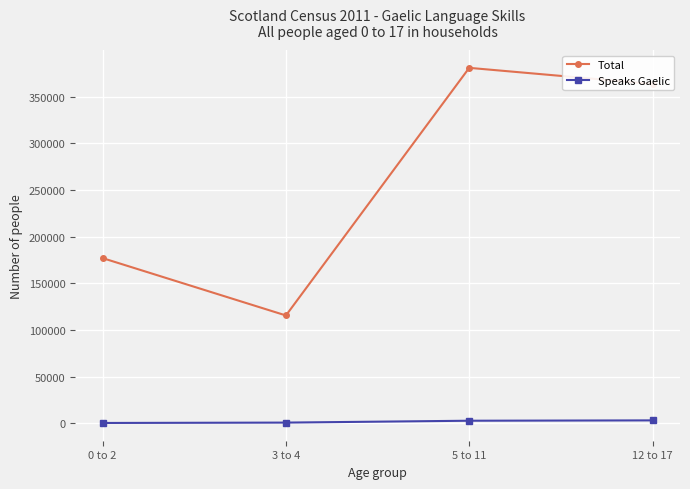

What position from the right is 12 to 17?

1